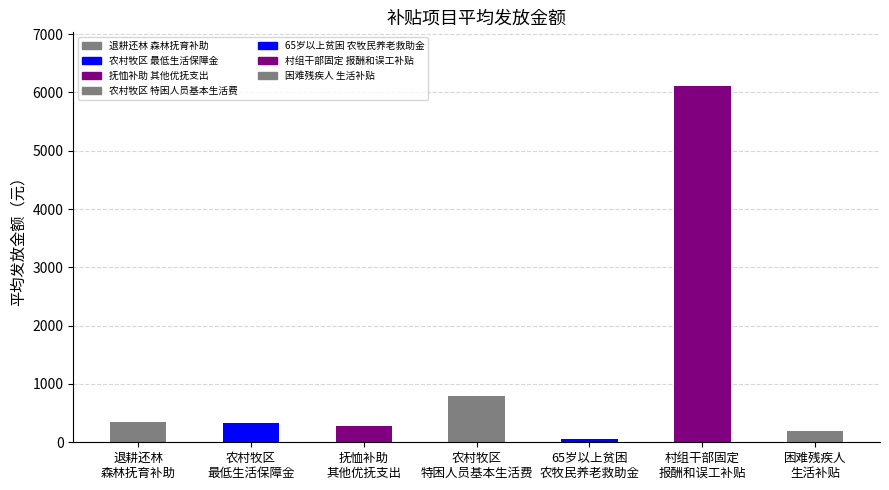

At which label is the value closest to 3081?

农村牧区
特困人员基本生活费